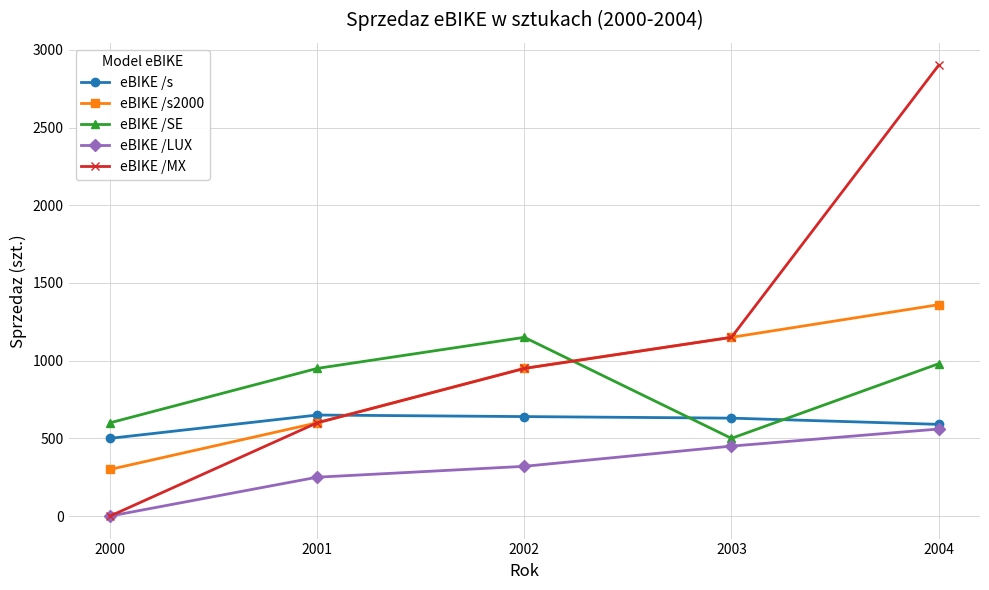

True or false: eBIKE /s2000 has more than 0 points higher than both neighbors.

False